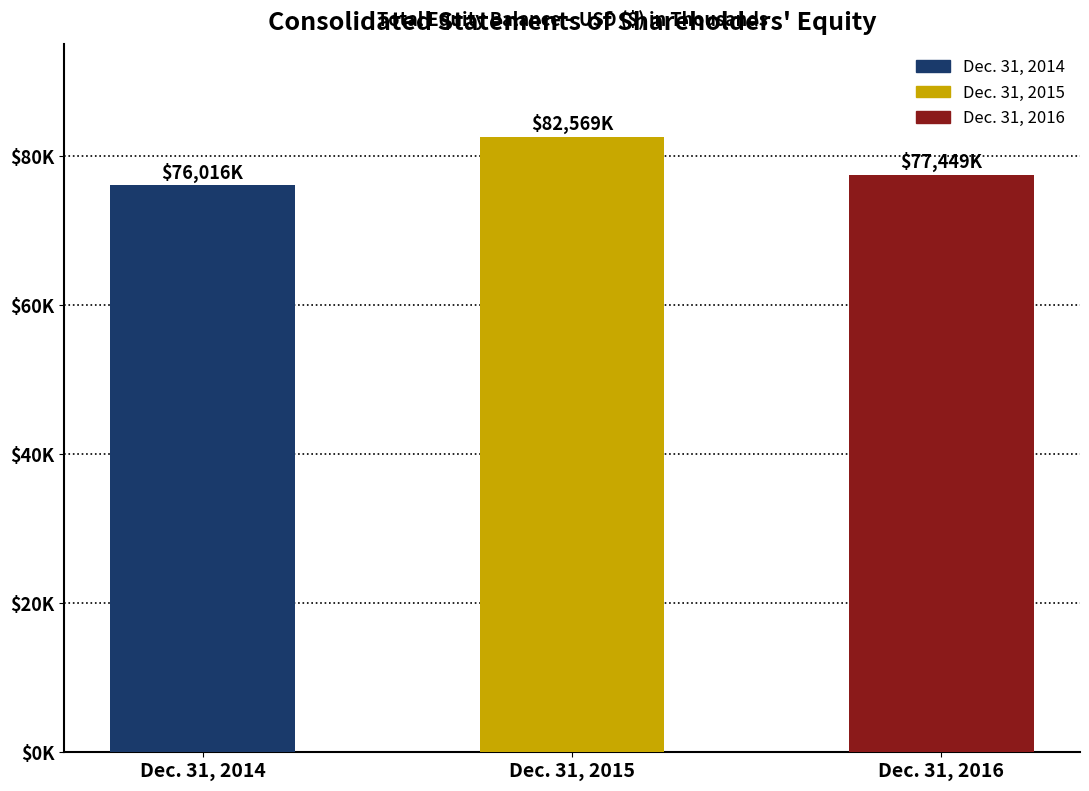

Reading left to right, extract all data points from this chart.

Dec. 31, 2014=76016	Dec. 31, 2015=82569	Dec. 31, 2016=77449